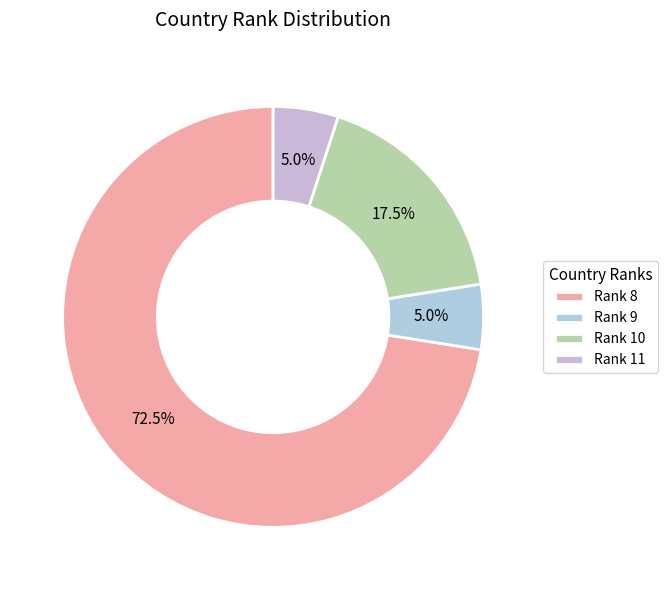

Count the number of slices in the pie.

4